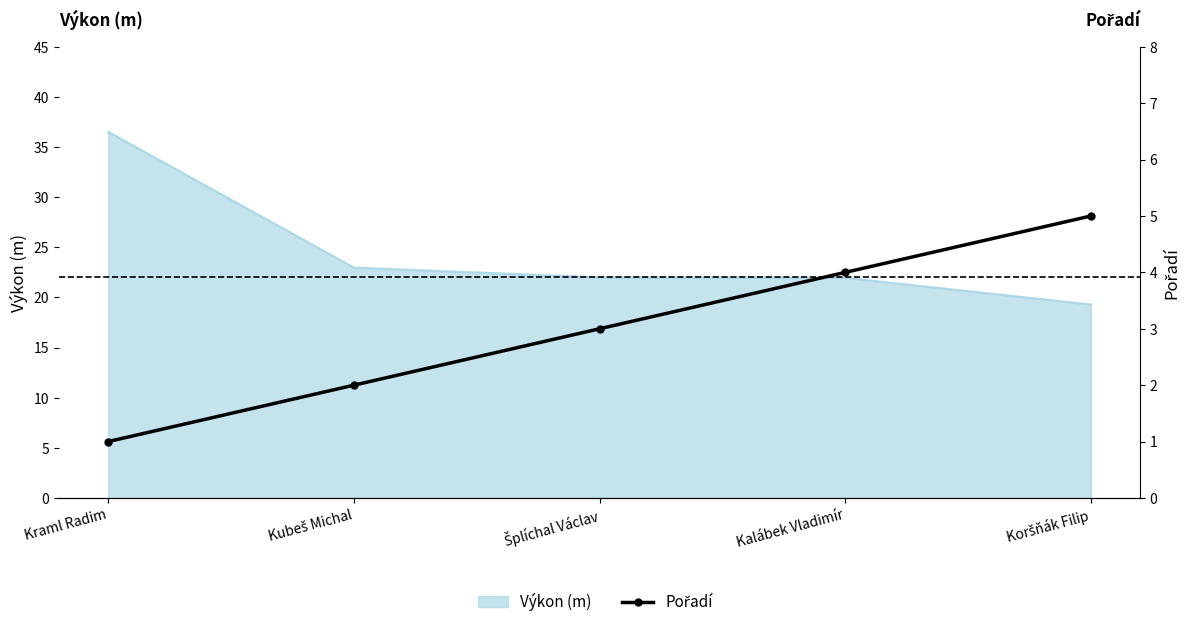

How many lines are shown in the chart?

1